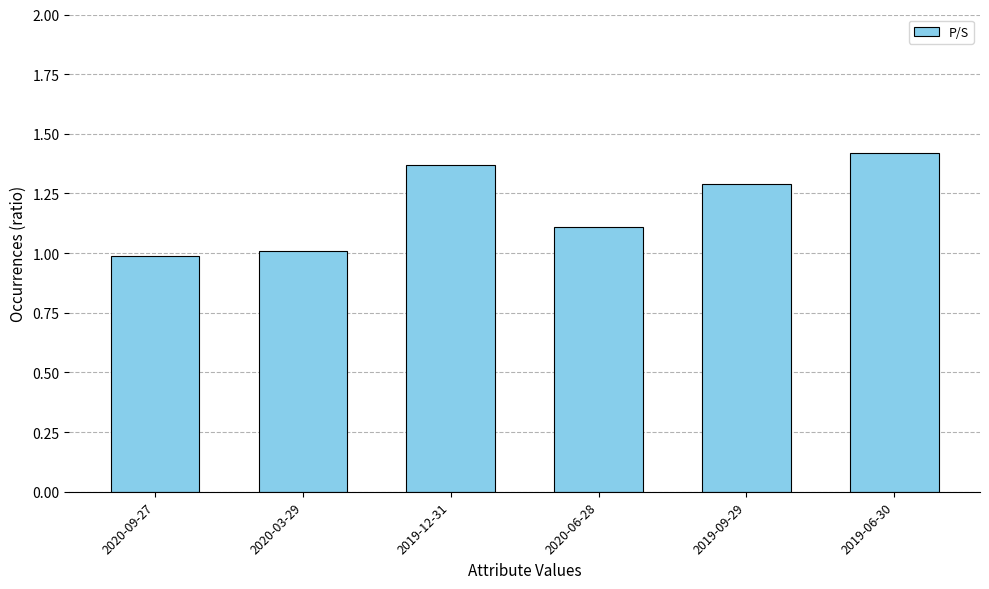

What is the label of the 4th bar from the left?

2020-06-28